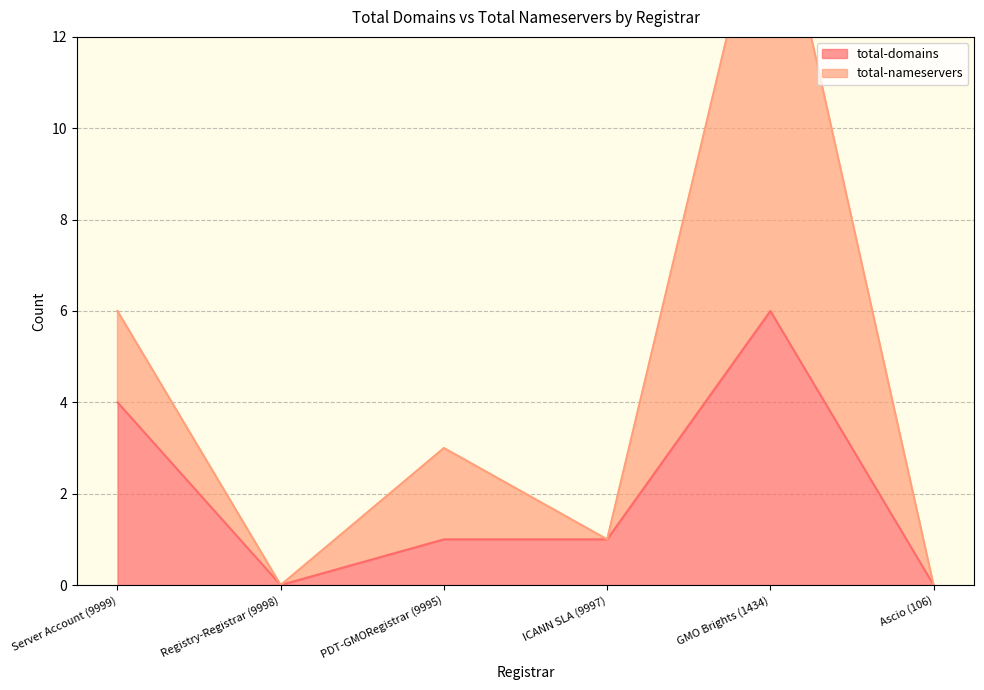

Is it true that total-nameservers equals 26 at GMO Brights (1434)?

False